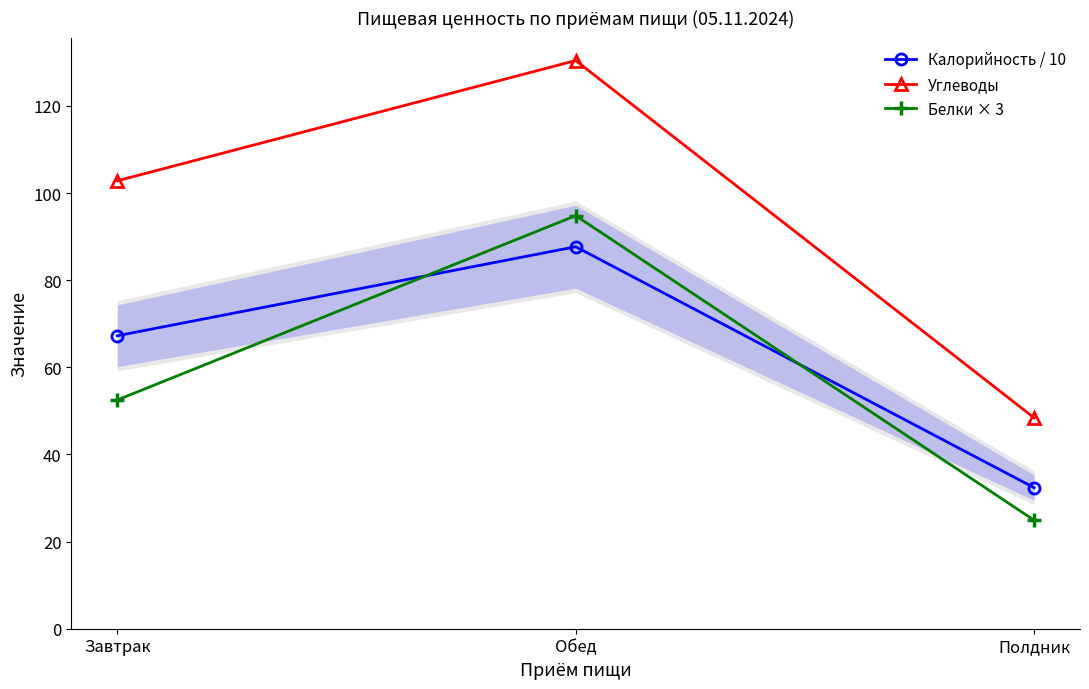

At which label is Углеводы closest to 89?

Завтрак